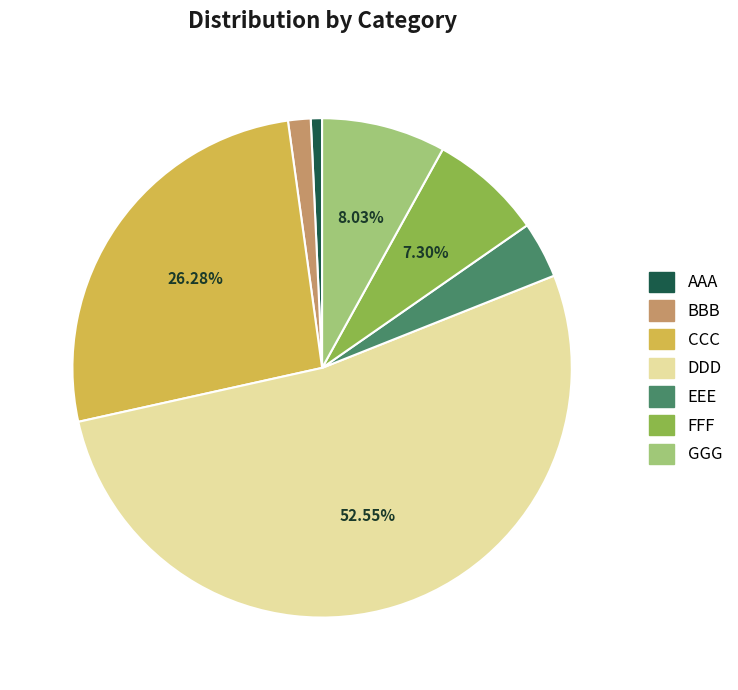

The AAA slice represents 1% of the pie. True or false?

True